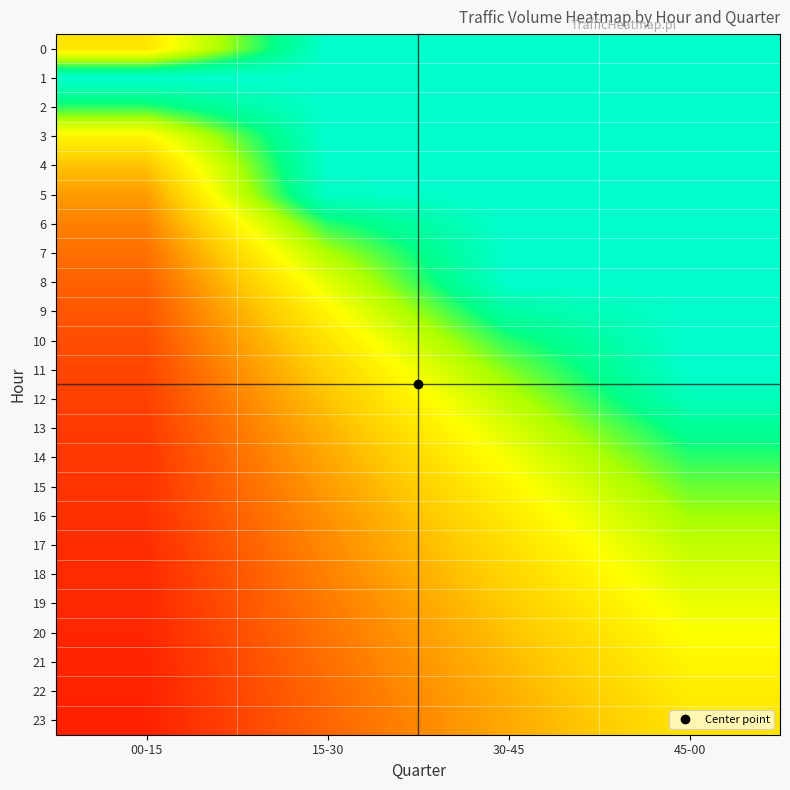

Reading left to right, transcribe all the data shown in this chart.

0: 00-15=0.5	15-30=1.0	30-45=1.0	45-00=1.0
1: 00-15=1.0	15-30=1.0	30-45=1.0	45-00=1.0
2: 00-15=0.8	15-30=1.0	30-45=1.0	45-00=1.0
3: 00-15=0.5	15-30=1.0	30-45=1.0	45-00=1.0
4: 00-15=0.4	15-30=1.0	30-45=1.0	45-00=1.0
5: 00-15=0.3	15-30=1.0	30-45=1.0	45-00=1.0
6: 00-15=0.3	15-30=0.8	30-45=1.0	45-00=1.0
7: 00-15=0.2	15-30=0.7	30-45=1.0	45-00=1.0
8: 00-15=0.2	15-30=0.6	30-45=1.0	45-00=1.0
9: 00-15=0.2	15-30=0.5	30-45=0.9	45-00=1.0
10: 00-15=0.2	15-30=0.5	30-45=0.8	45-00=1.0
11: 00-15=0.1	15-30=0.4	30-45=0.7	45-00=1.0
12: 00-15=0.1	15-30=0.4	30-45=0.7	45-00=1.0
13: 00-15=0.1	15-30=0.4	30-45=0.6	45-00=0.9
14: 00-15=0.1	15-30=0.4	30-45=0.6	45-00=0.8
15: 00-15=0.1	15-30=0.3	30-45=0.5	45-00=0.8
16: 00-15=0.1	15-30=0.3	30-45=0.5	45-00=0.7
17: 00-15=0.1	15-30=0.3	30-45=0.5	45-00=0.7
18: 00-15=0.1	15-30=0.3	30-45=0.5	45-00=0.6
19: 00-15=0.1	15-30=0.3	30-45=0.4	45-00=0.6
20: 00-15=0.1	15-30=0.2	30-45=0.4	45-00=0.6
21: 00-15=0.1	15-30=0.2	30-45=0.4	45-00=0.5
22: 00-15=0.1	15-30=0.2	30-45=0.4	45-00=0.5
23: 00-15=0.1	15-30=0.2	30-45=0.4	45-00=0.5